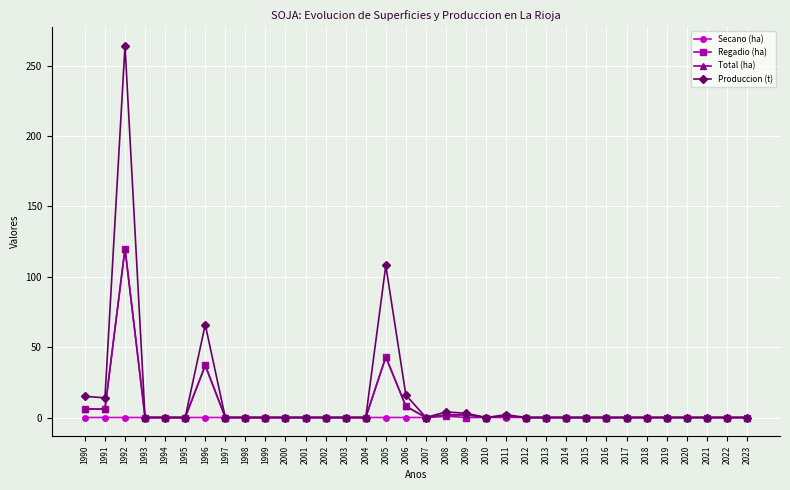

True or false: Total (ha) has a value of 67 at 2005.

False